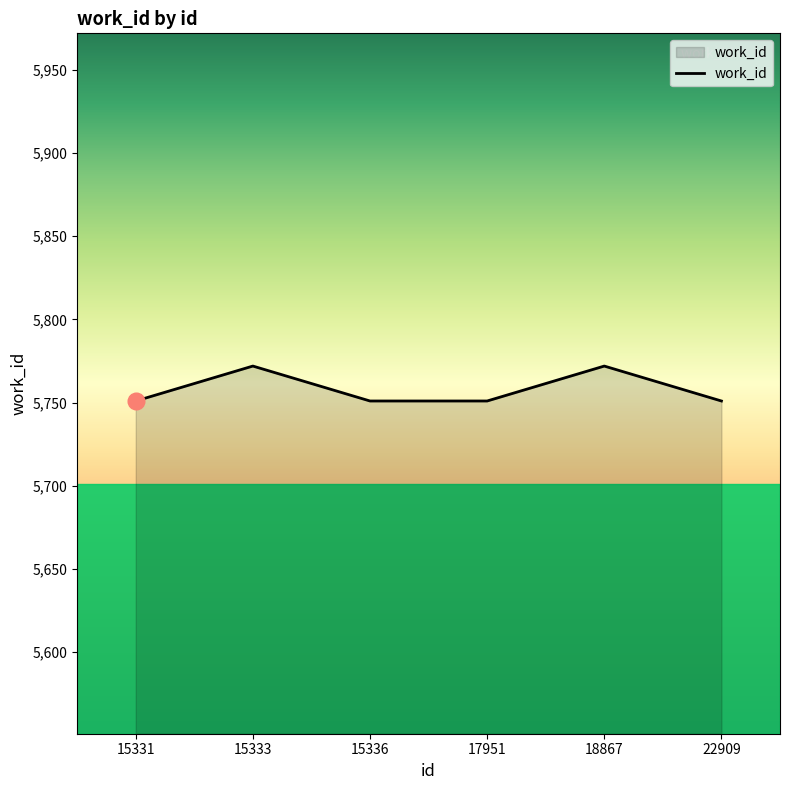

Read the value at 15336, to the nearest 5.

5750